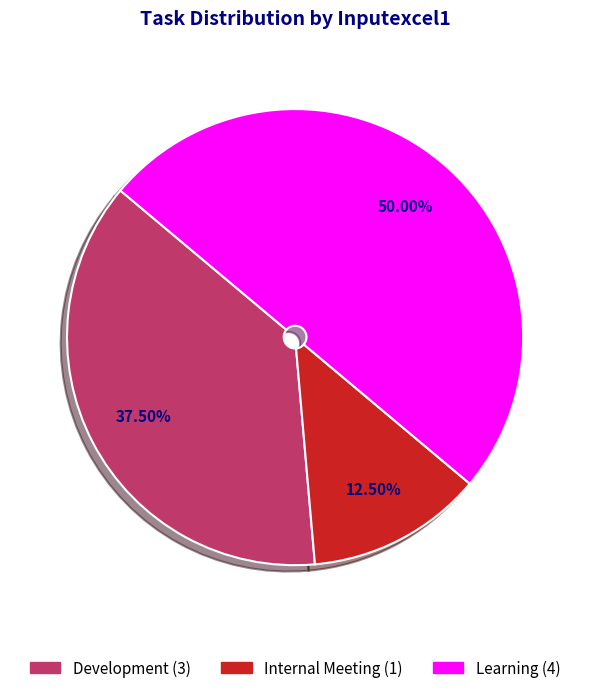

What is the total percentage of Internal Meeting and Development?

50.0%